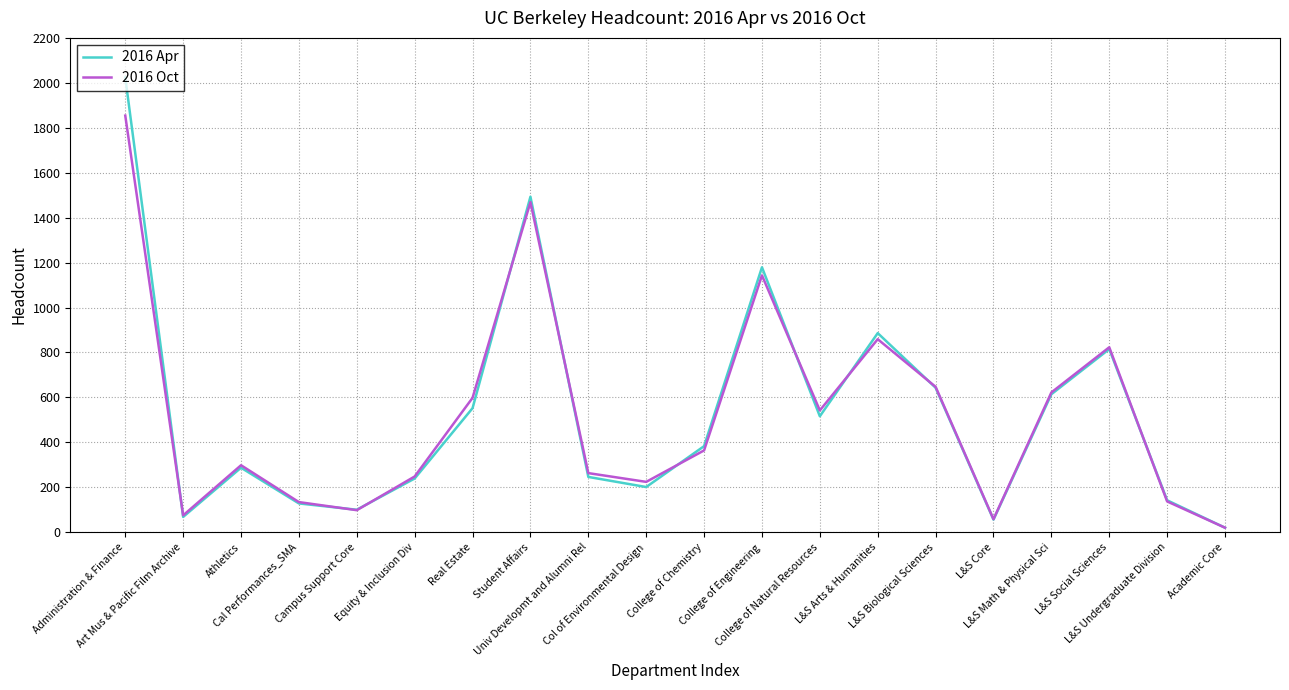

In 2016 Oct, how many points are lower than both neighbors (excluding endpoints)?

5